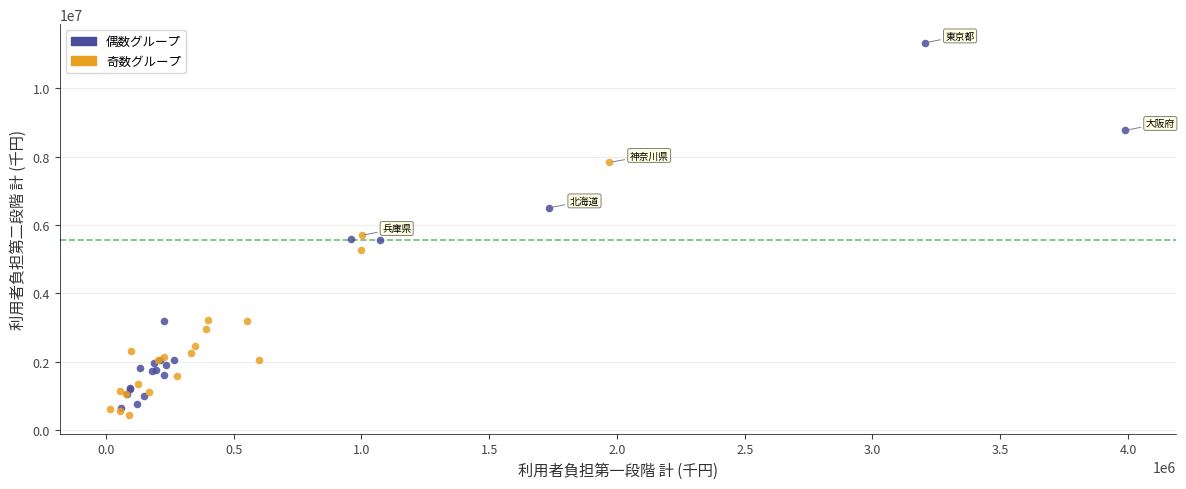

Which series reaches the maximum Y coordinate?

偶数グループ